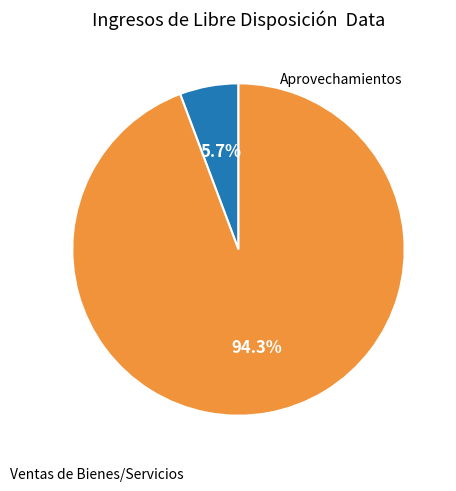

How many segments does this pie chart have?

2